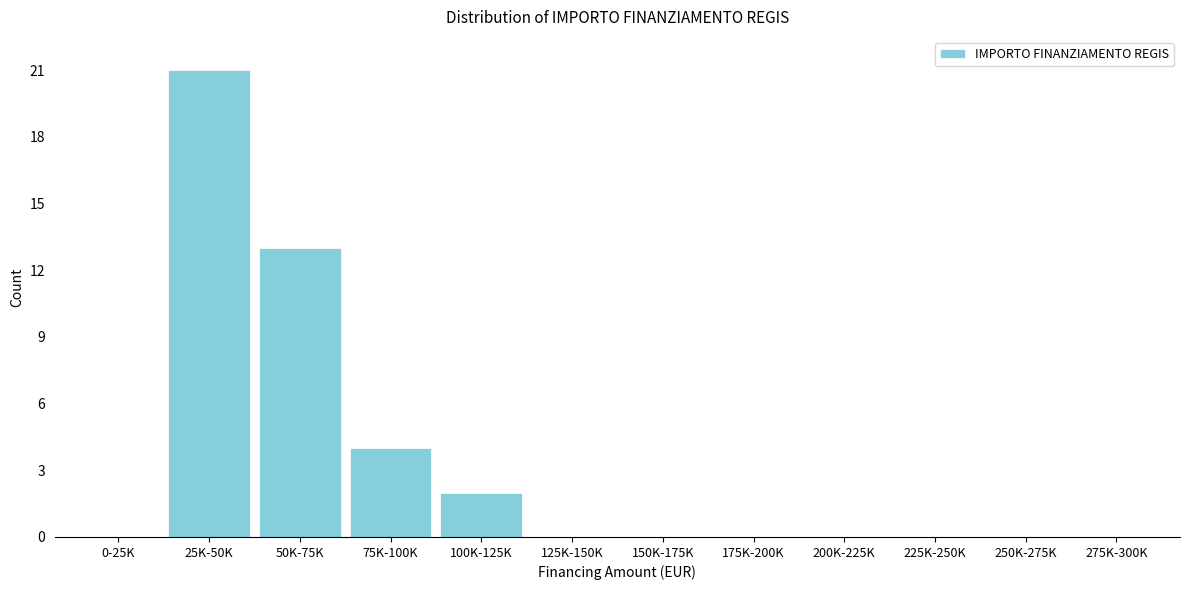

Reading left to right, what are all the values shown in this chart?

0-25K=0	25K-50K=21	50K-75K=13	75K-100K=4	100K-125K=2	125K-150K=0	150K-175K=0	175K-200K=0	200K-225K=0	225K-250K=0	250K-275K=0	275K-300K=0